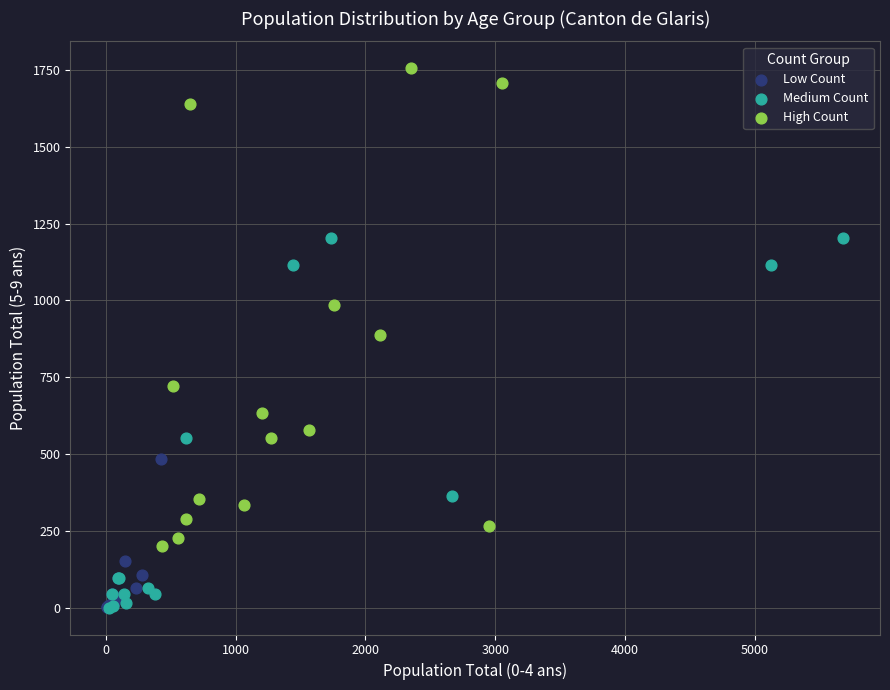

Which series contains the highest Y value?

High Count